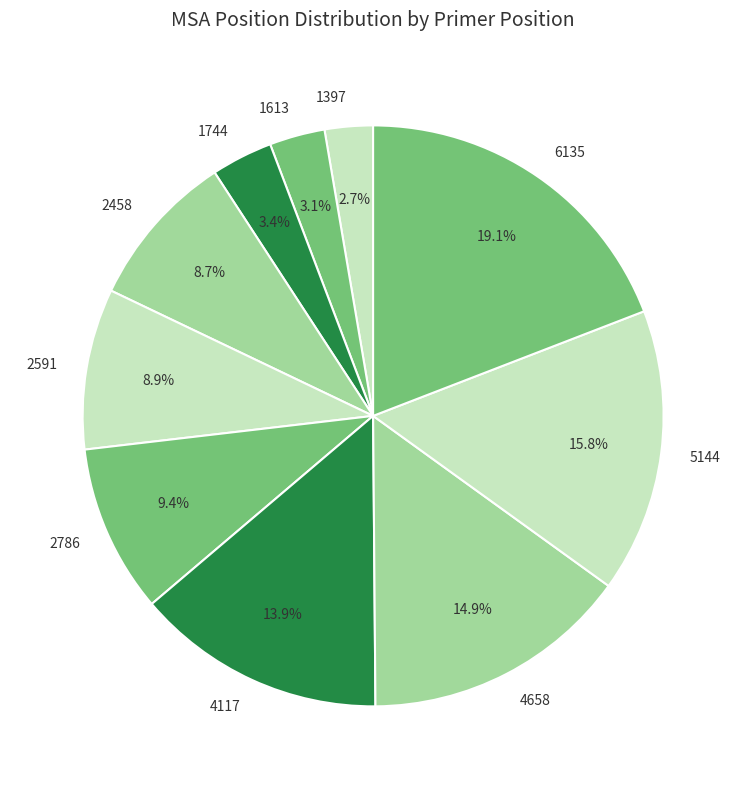

Is there any slice that represents more than half of the pie?

No